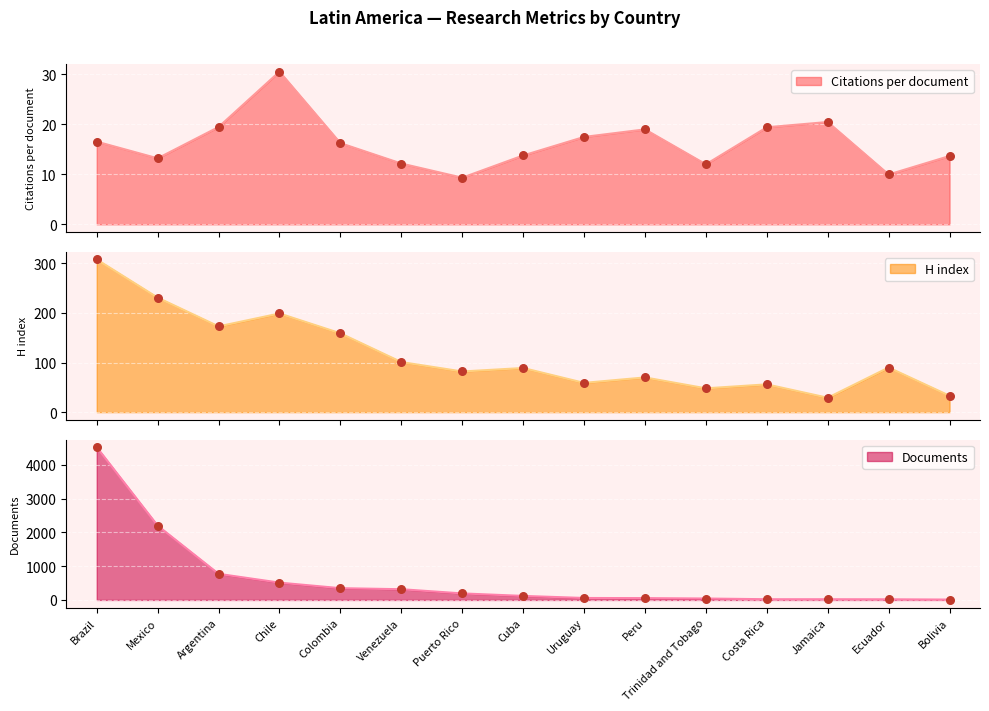

Is the value of Citations per document at Mexico greater than the value of H index at Argentina?

No